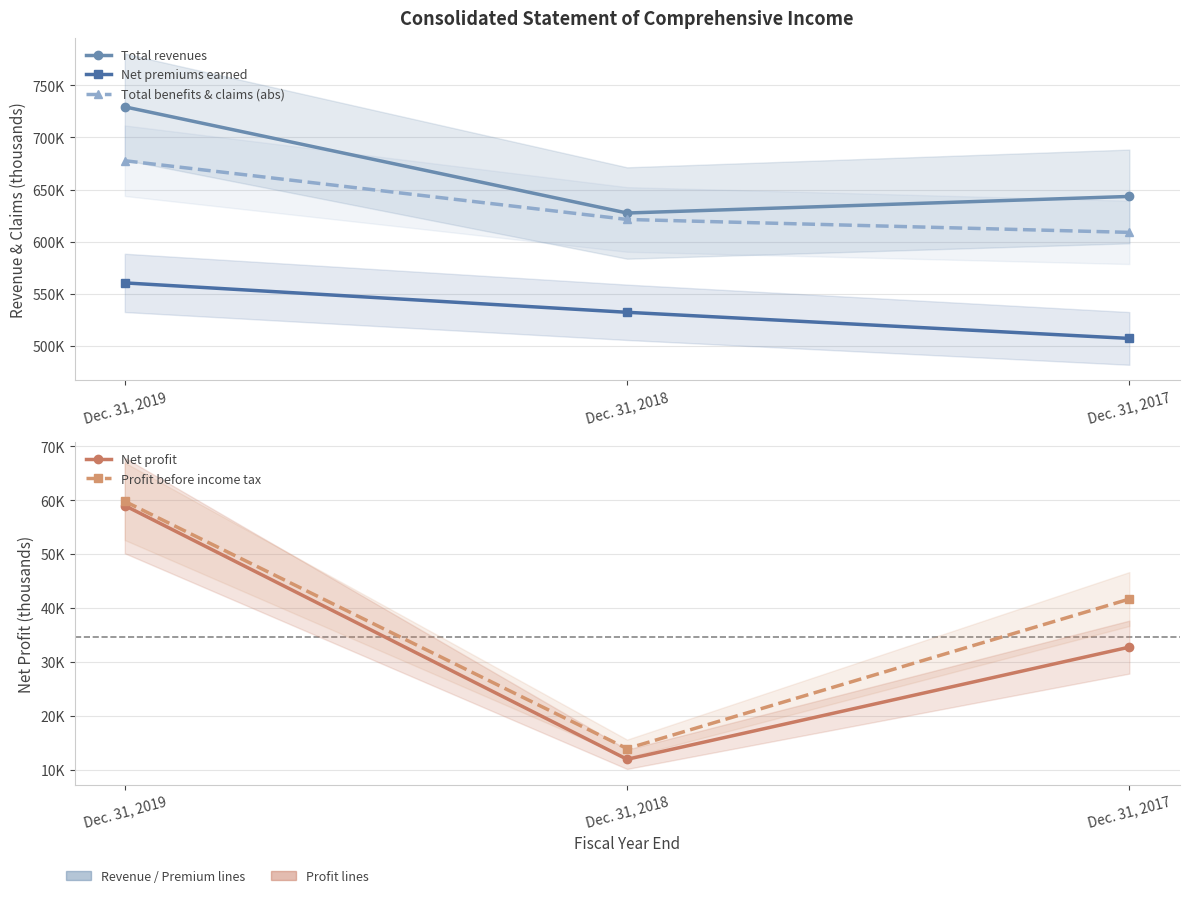

What is the lowest value of the Net premiums earned series?

506910